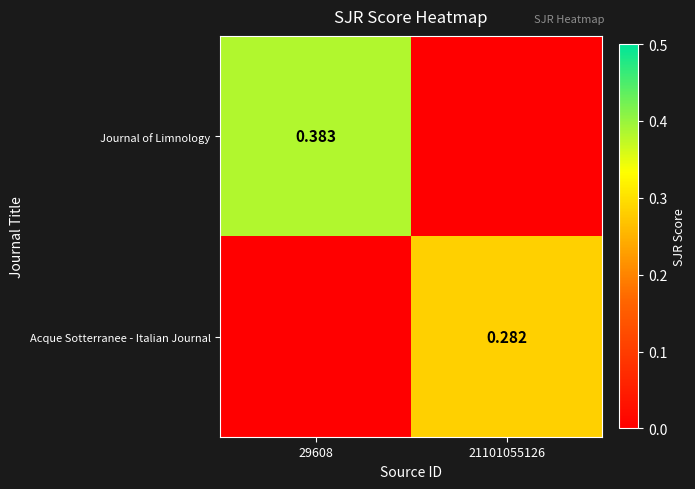

Which series changed the most between 29608 and 21101055126?

Journal of Limnology